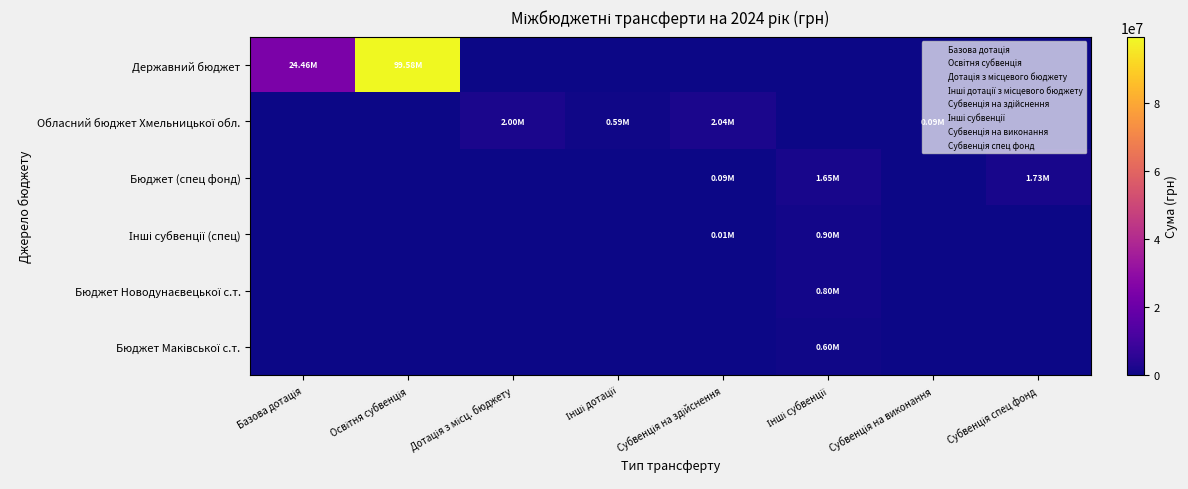

At which category is the sum across all series the highest?

Освітня субвенція